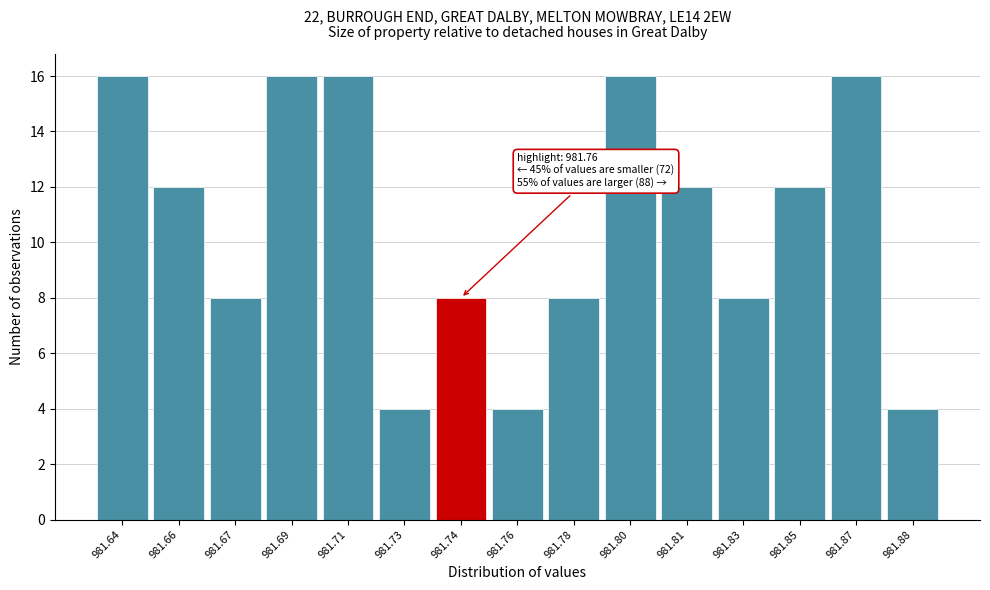

Reading left to right, extract all data points from this chart.

981.64=16	981.66=12	981.67=8	981.69=16	981.71=16	981.73=4	981.74=8	981.76=4	981.78=8	981.80=16	981.81=12	981.83=8	981.85=12	981.87=16	981.88=4